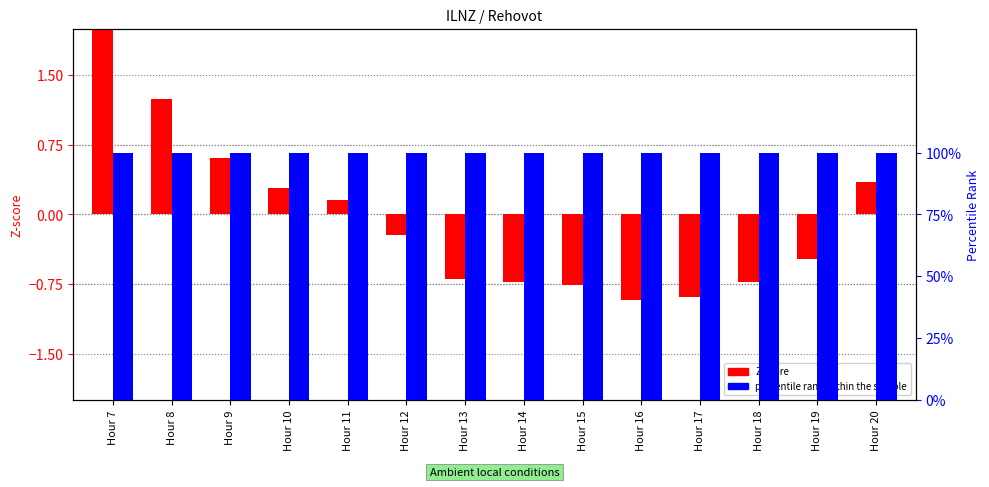

Reading right to left, list all the values displayed in this chart.

Z-score (Value): Hour 20=0.3	Hour 19=-0.5	Hour 18=-0.7	Hour 17=-0.9	Hour 16=-0.9	Hour 15=-0.8	Hour 14=-0.7	Hour 13=-0.7	Hour 12=-0.2	Hour 11=0.2	Hour 10=0.3	Hour 9=0.6	Hour 8=1.2	Hour 7=2.8
percentile rank within the sample: Hour 20=1.0	Hour 19=1.0	Hour 18=1.0	Hour 17=1.0	Hour 16=1.0	Hour 15=1.0	Hour 14=1.0	Hour 13=1.0	Hour 12=1.0	Hour 11=1.0	Hour 10=1.0	Hour 9=1.0	Hour 8=1.0	Hour 7=1.0